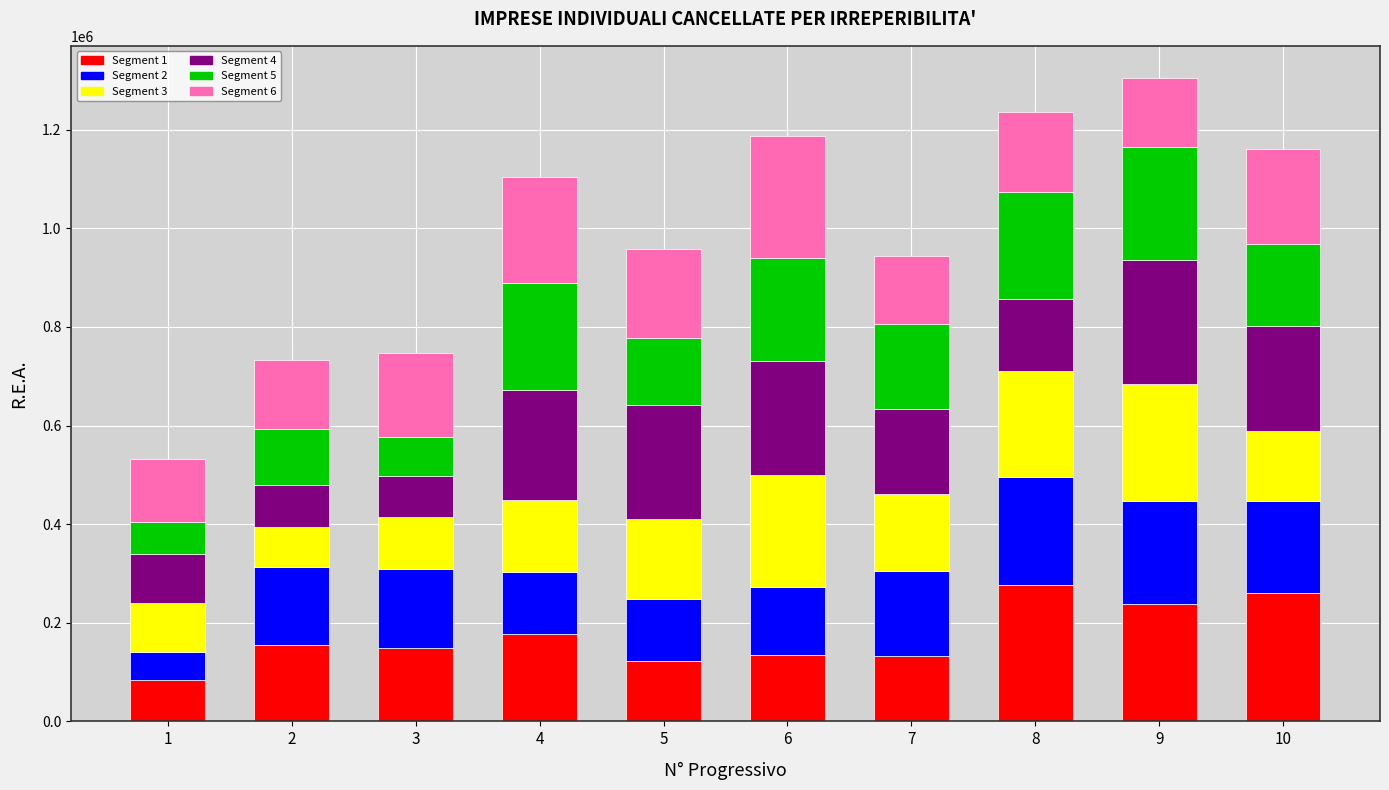

How many values in the Segment 1 series are below 155807?

5